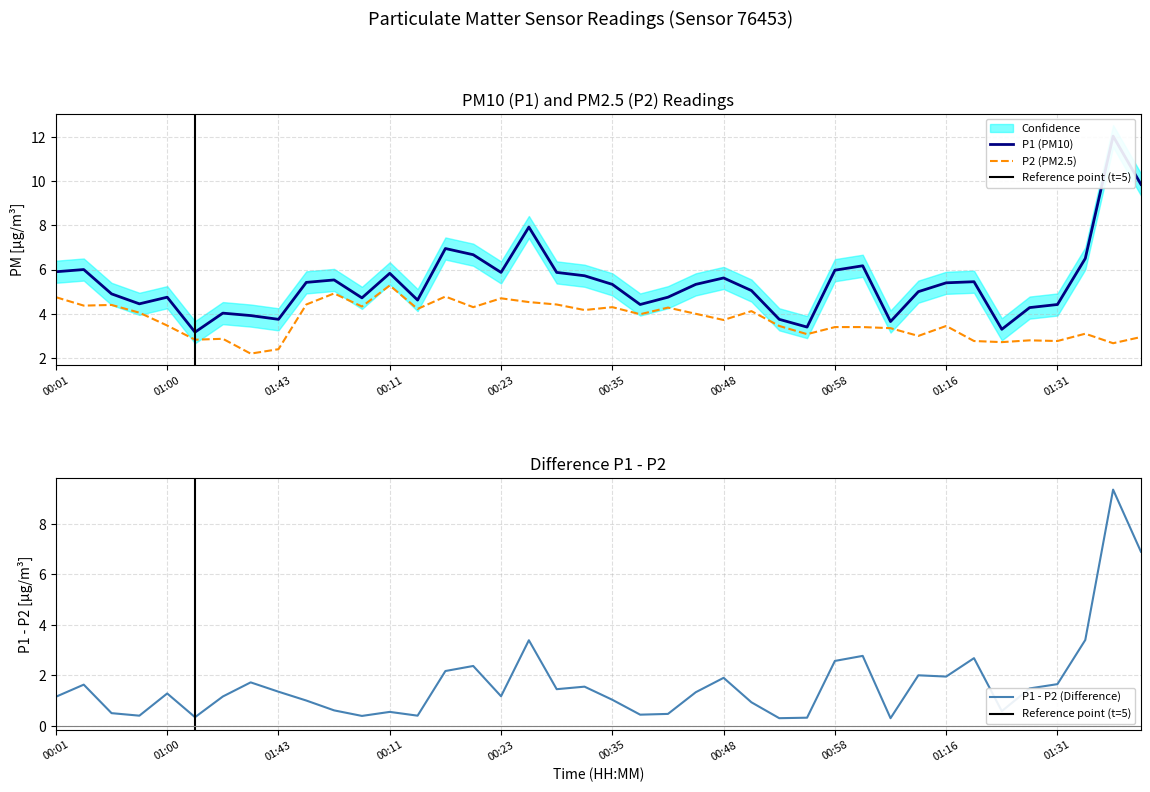

True or false: P1 and P2 intersect in this chart.

False